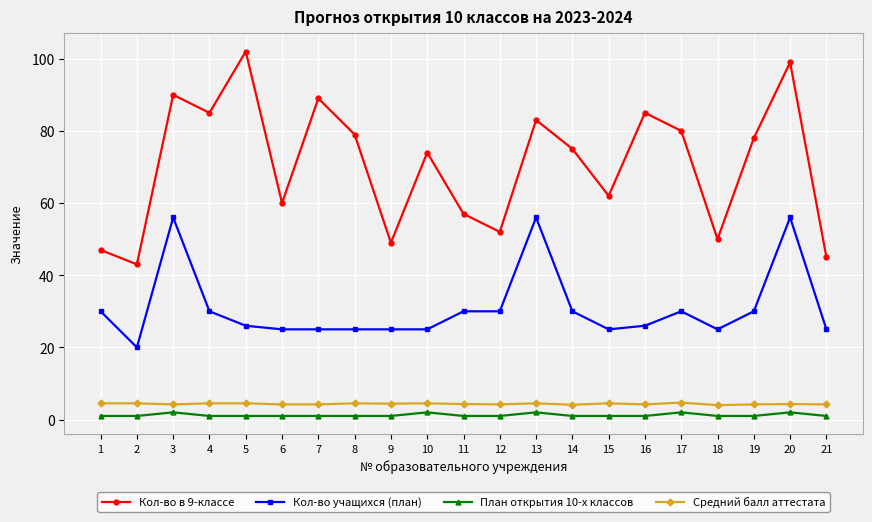

Where does the Кол-во в 9-классе series first go above 75?

3